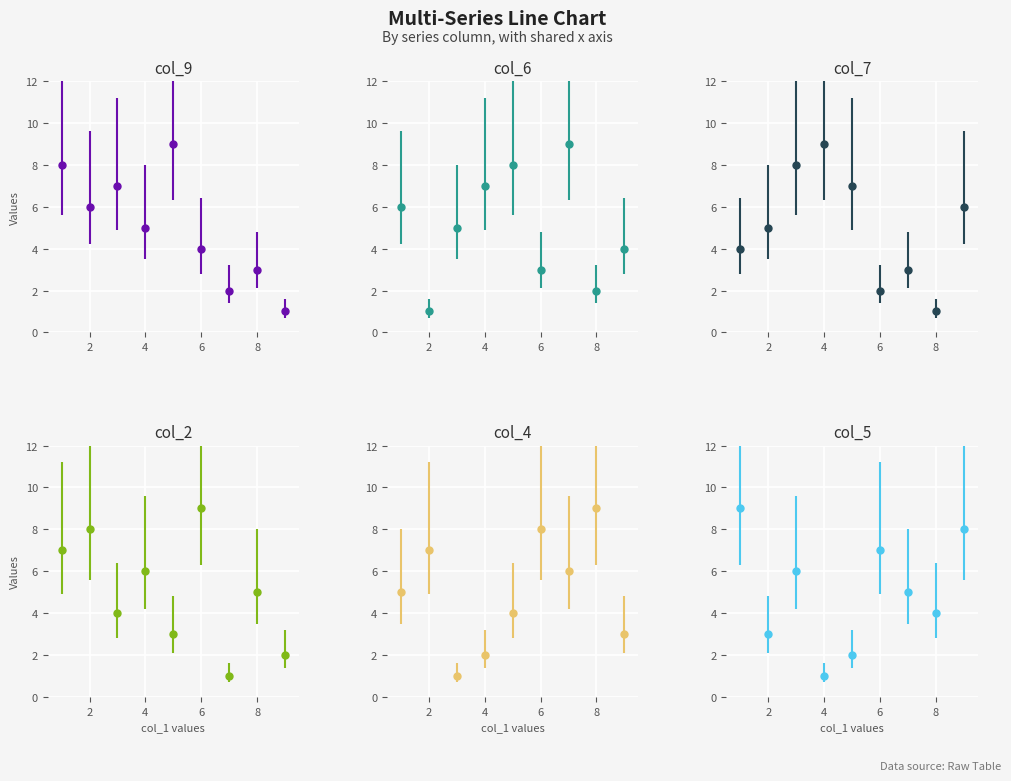

Rank the series by their maximum value, from highest to lowest.

col_9, col_6, col_7, col_2, col_4, col_5